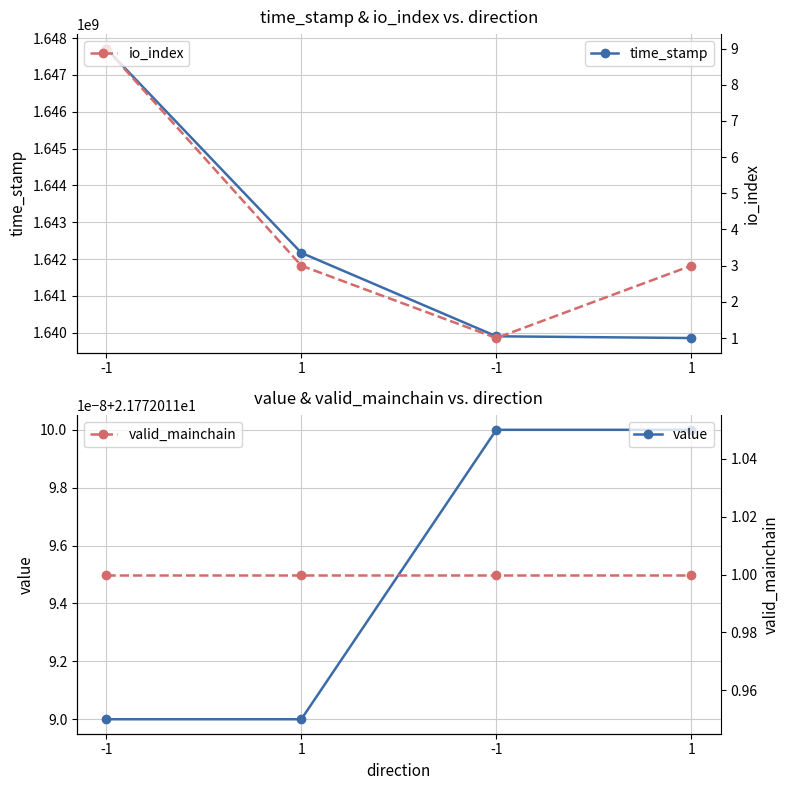

What is the difference between the io_index values at -1 and 1?

6.0